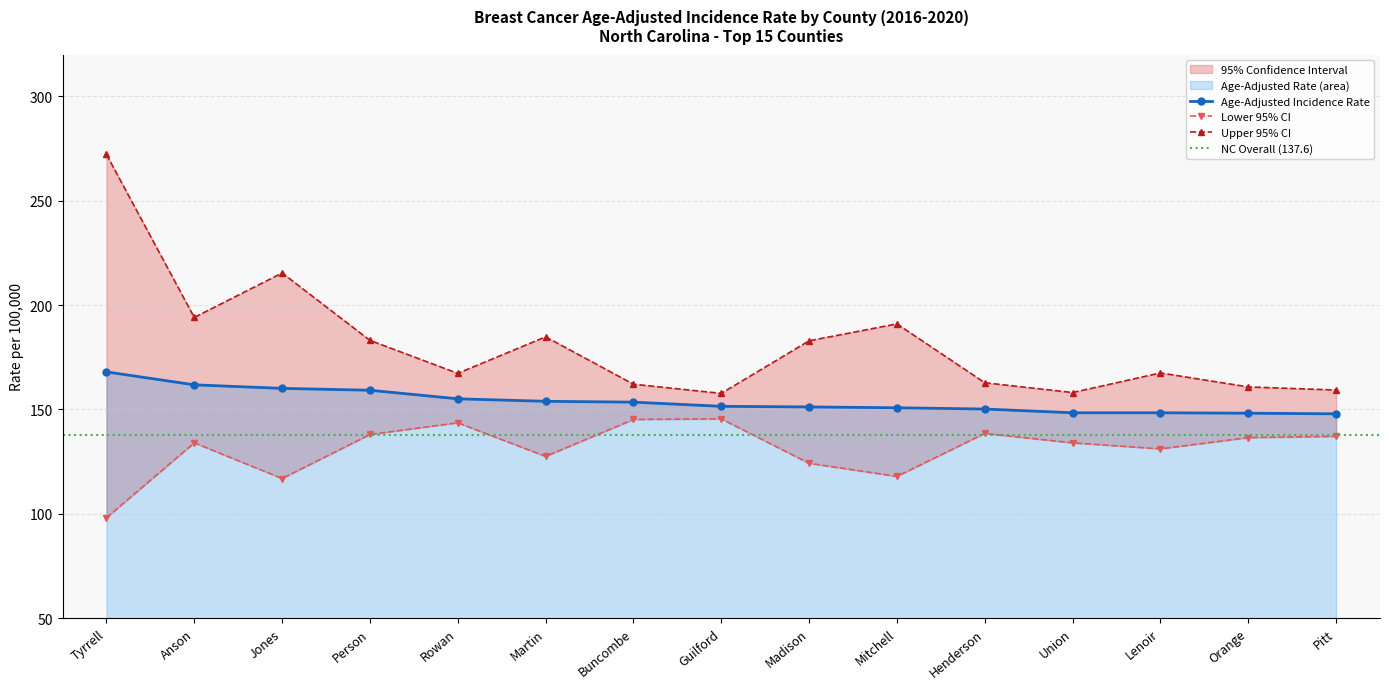

Which label corresponds to the largest value in the chart?

Tyrrell